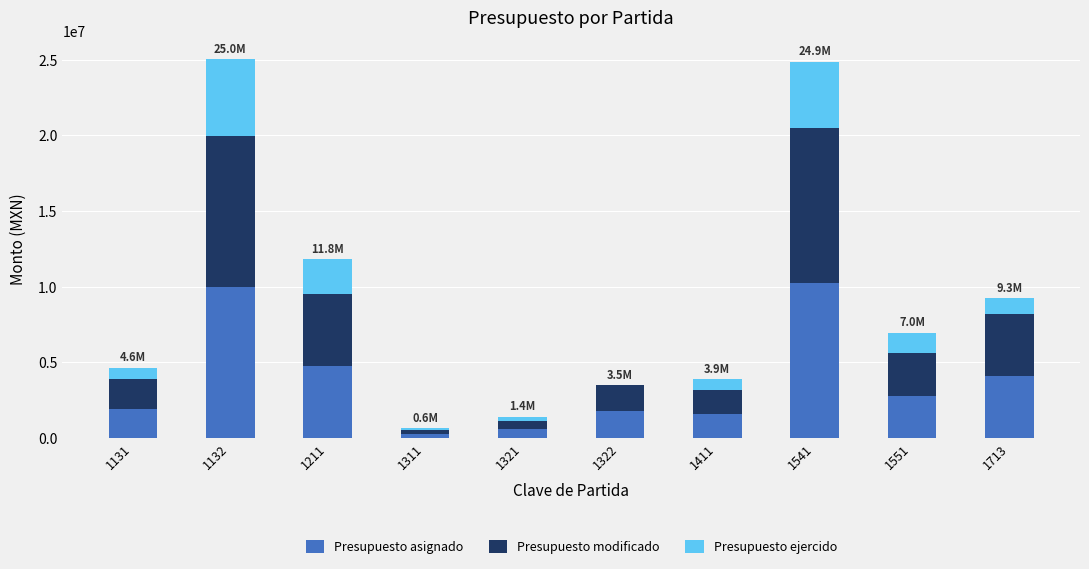

Reading left to right, what are the values for Presupuesto asignado?

1131=1940000.0	1132=9990861.9	1211=4765333.3	1311=259075.0	1321=561641.8	1322=1752868.7	1411=1596672.0	1541=10245270.1	1551=2798880.0	1713=4110918.0